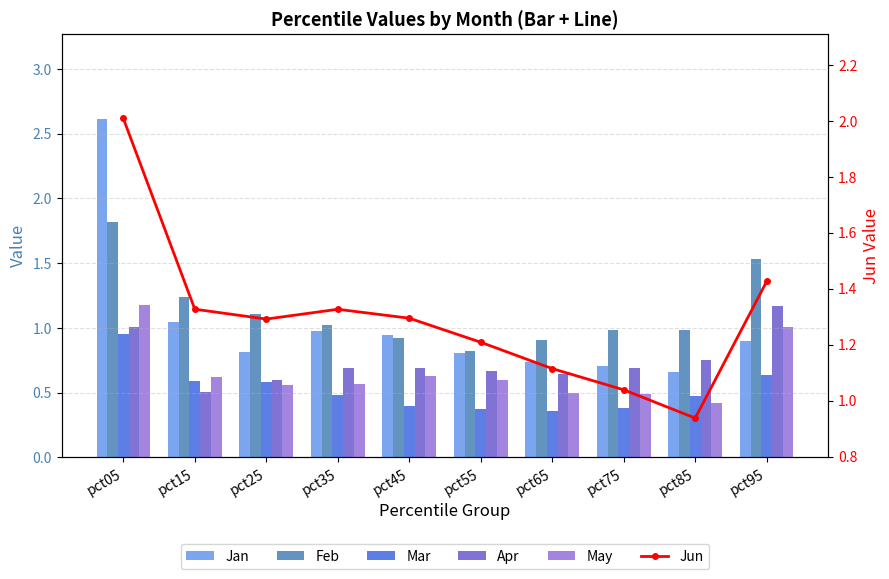

What is the total value across all series at pct85?

4.2